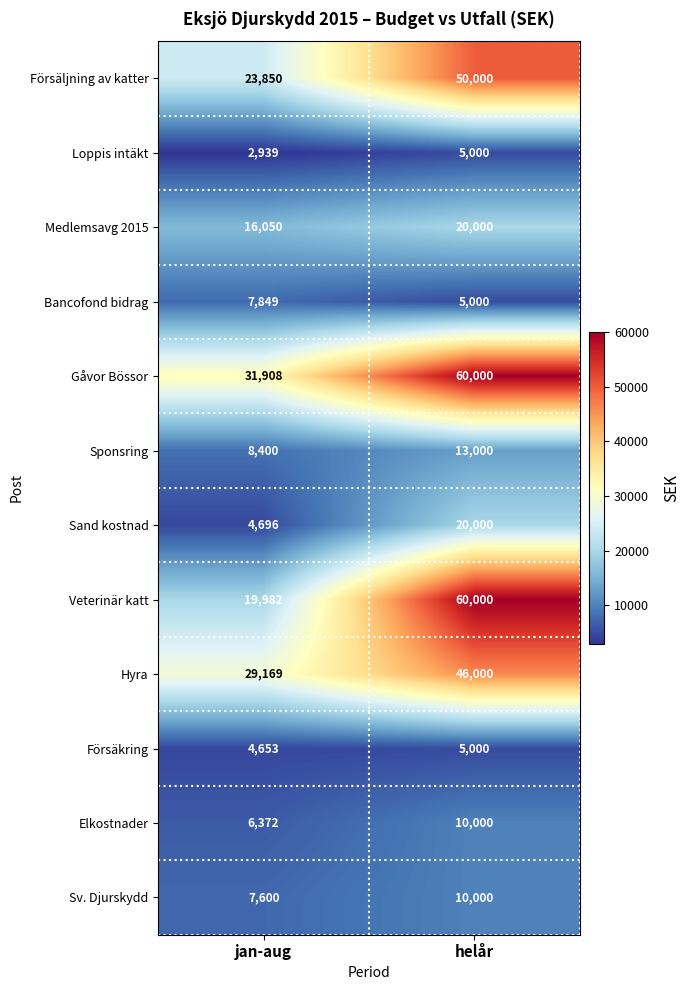

Which series has the widest spread of values?

Veterinär katt